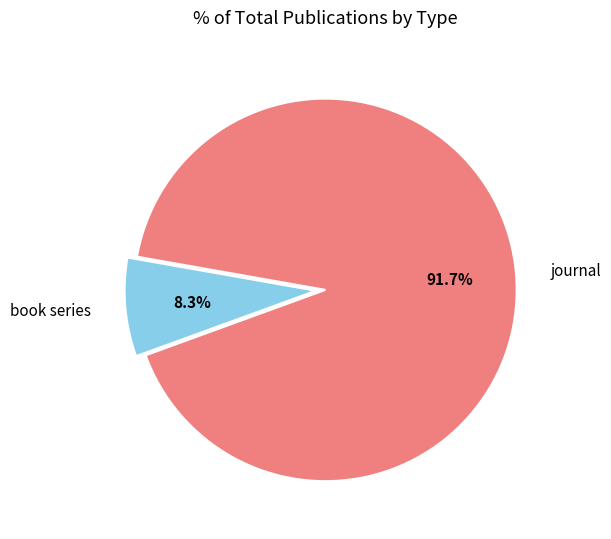

How many slices are in this pie chart?

2